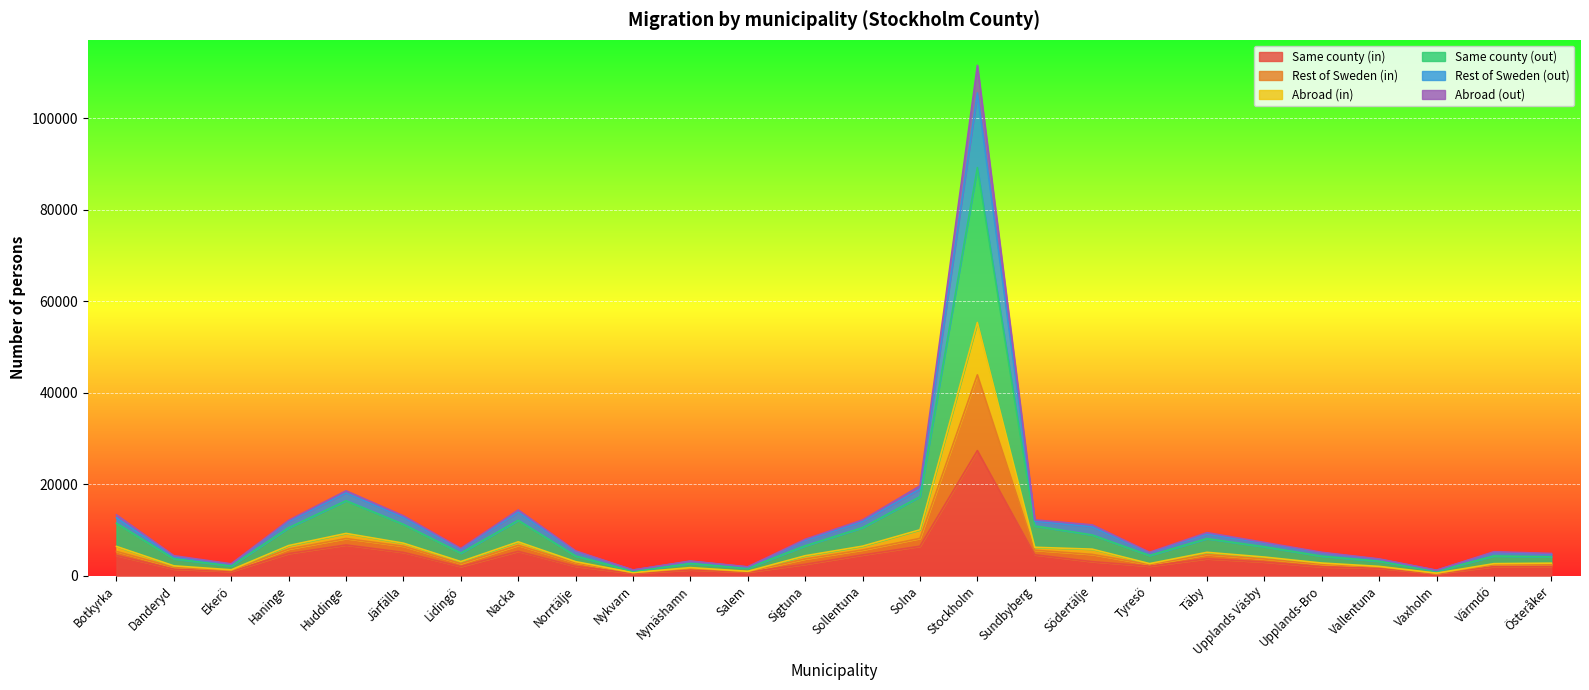

At which category is the sum across all series the highest?

Stockholm